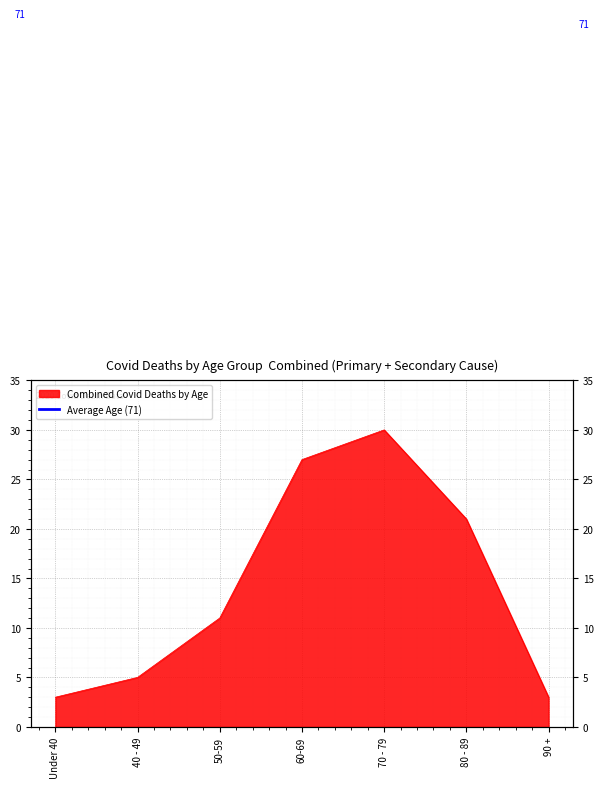

Approximately how many times larger is the value at 50-59 compared to Under 40?

3.7